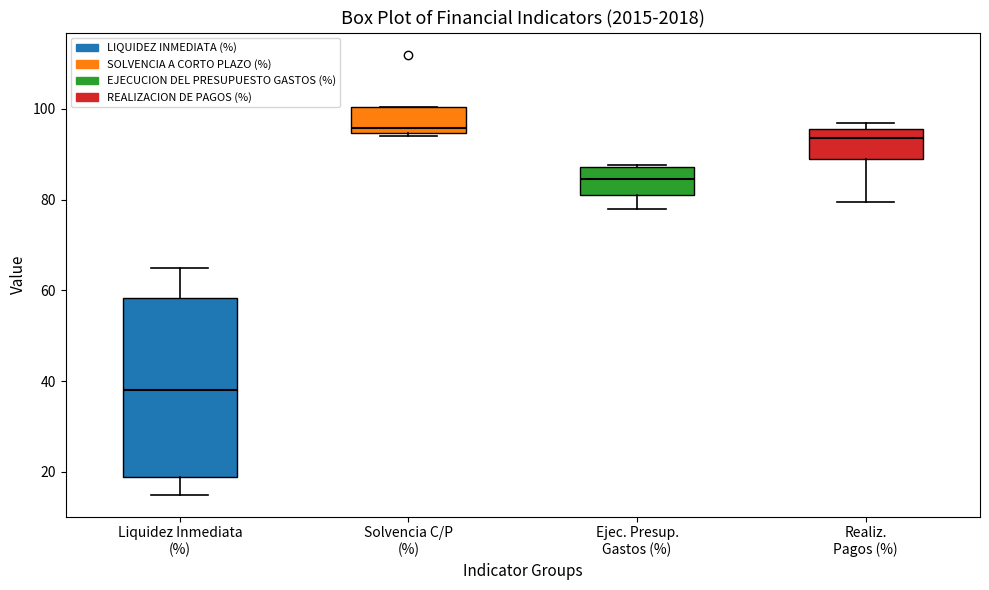

Reading left to right, read every box against the y-axis: the position of its median line, the range the box covers, and the ends of its whiskers. The values are not printed on the chart, so give them approximately, as read against the axis.

Liquidez Inmediata (%): median 38, box 18 to 58, whiskers 14 to 66
Solvencia C/P (%): median 96, box 94 to 100, whiskers 94 (just below the box's lower edge) to 100
Ejec. Presup. Gastos (%): median 84, box 82 to 88, whiskers 78 to 88
Realiz. Pagos (%): median 94, box 88 to 96, whiskers 80 to 98